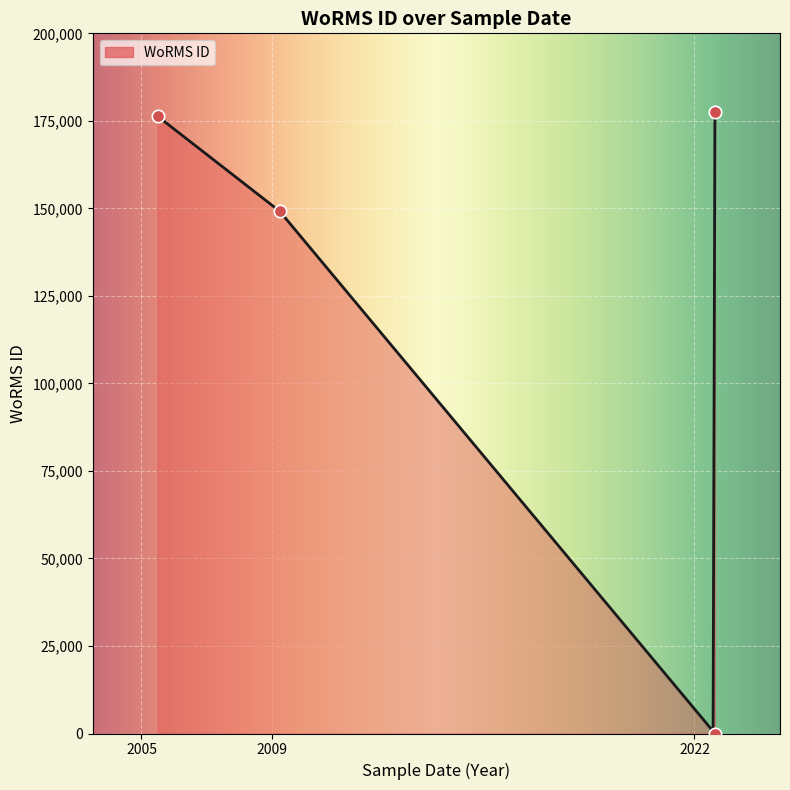

What is the change in value from RCC10316 (2022-08-17) to RCC7075 (2005-07-01)?

+176294